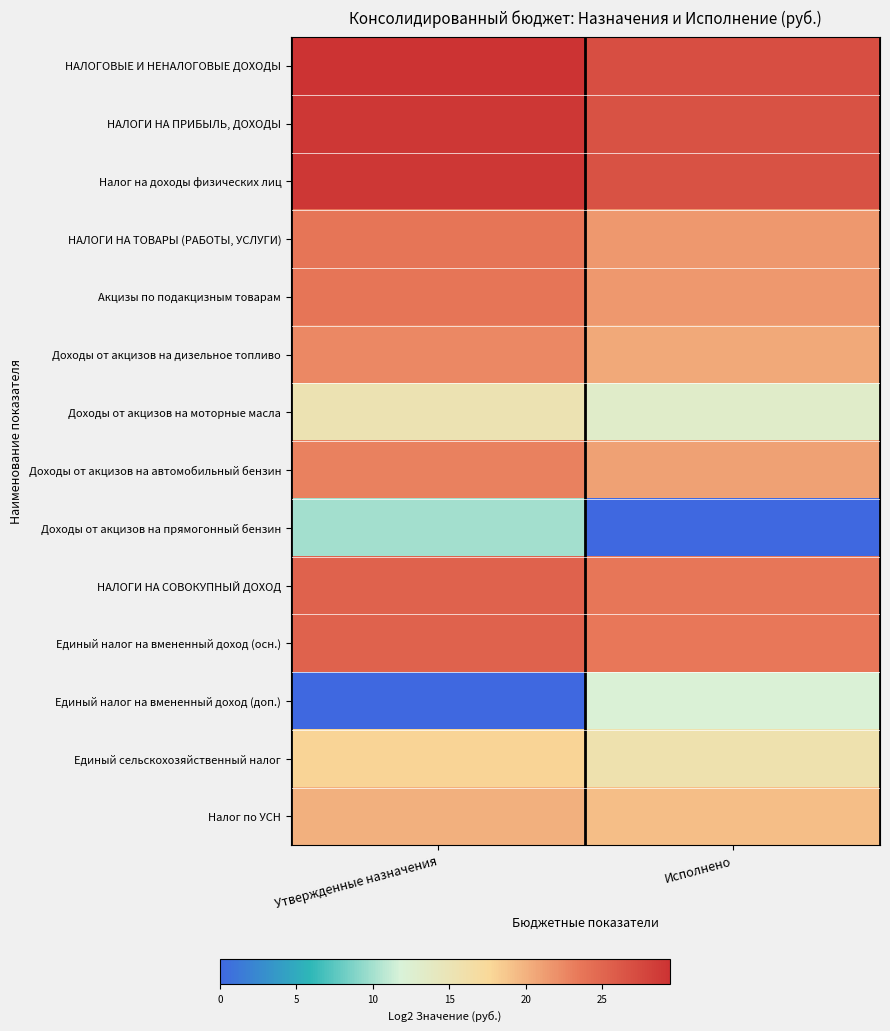

How many data points does each series have?

2